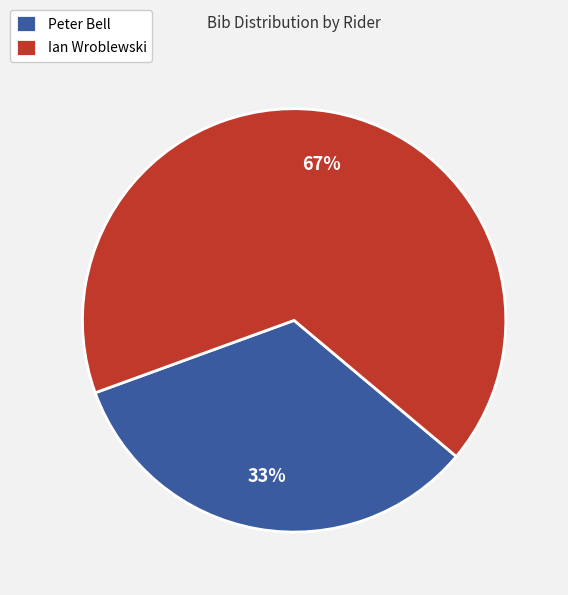

What percentage is the Peter Bell slice, to the nearest percent?

33%